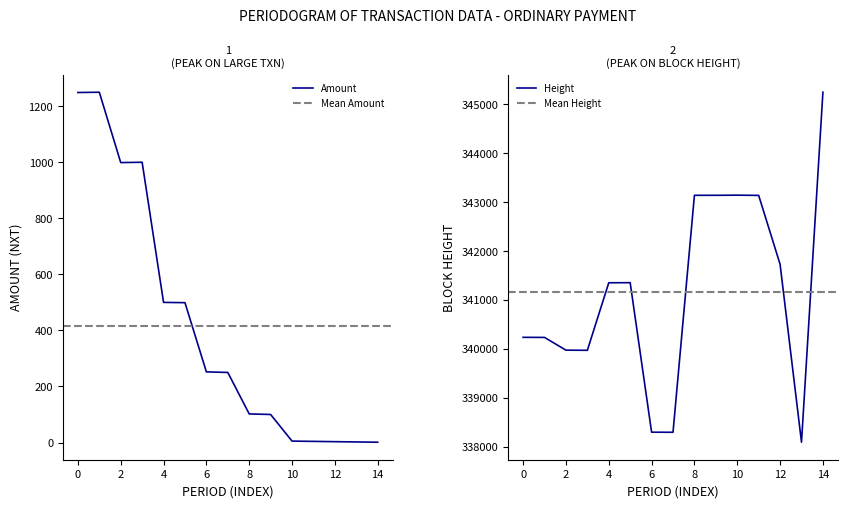

What is the maximum value for Amount?

1250